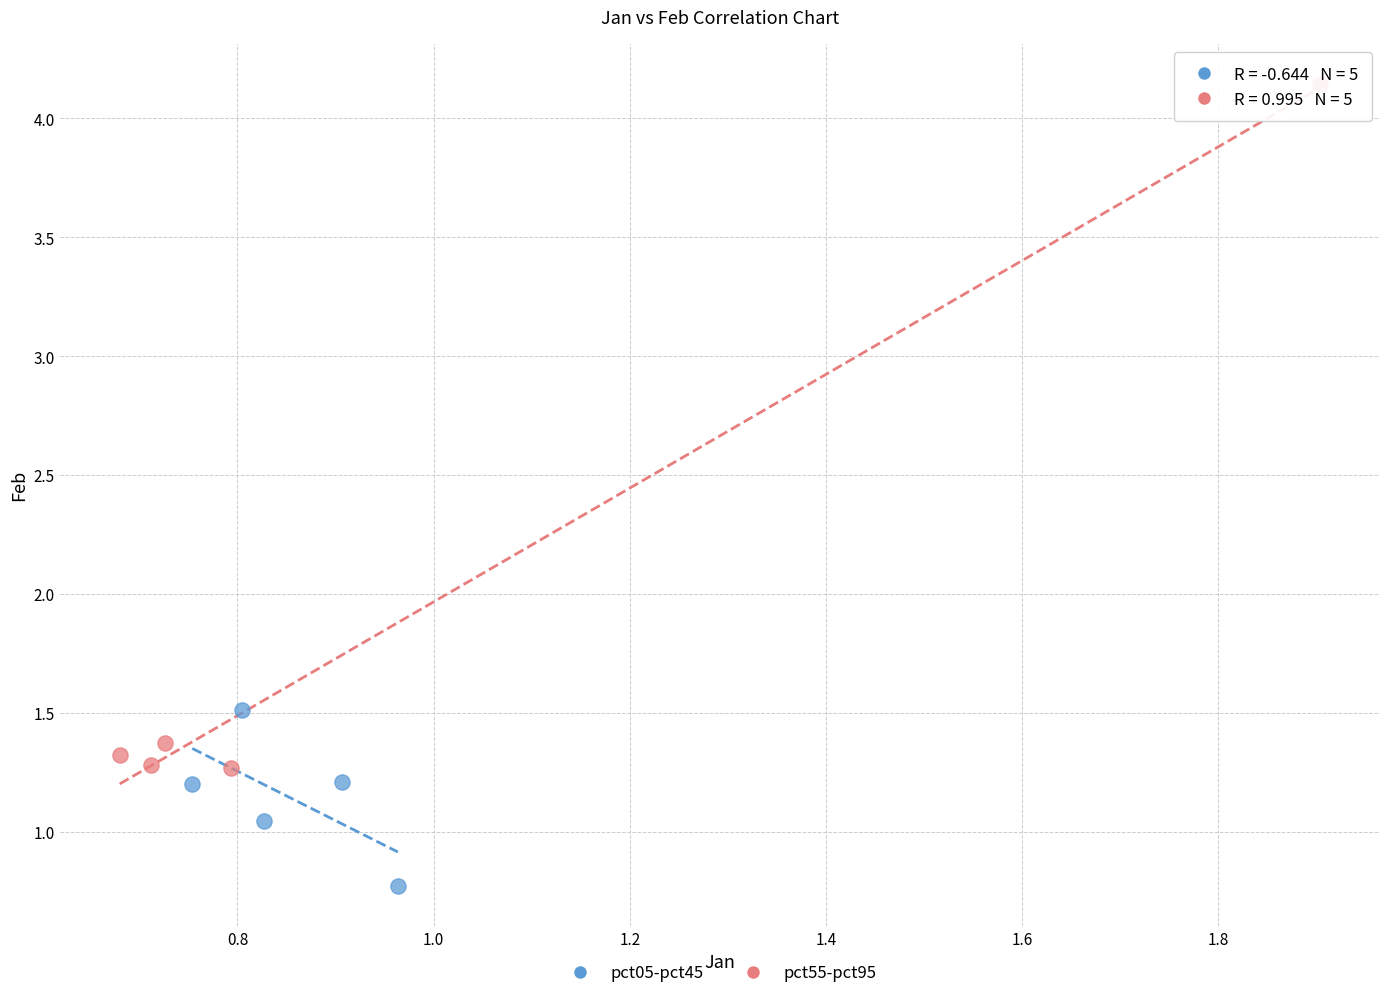

Which series contains the highest Y value?

pct55-pct95